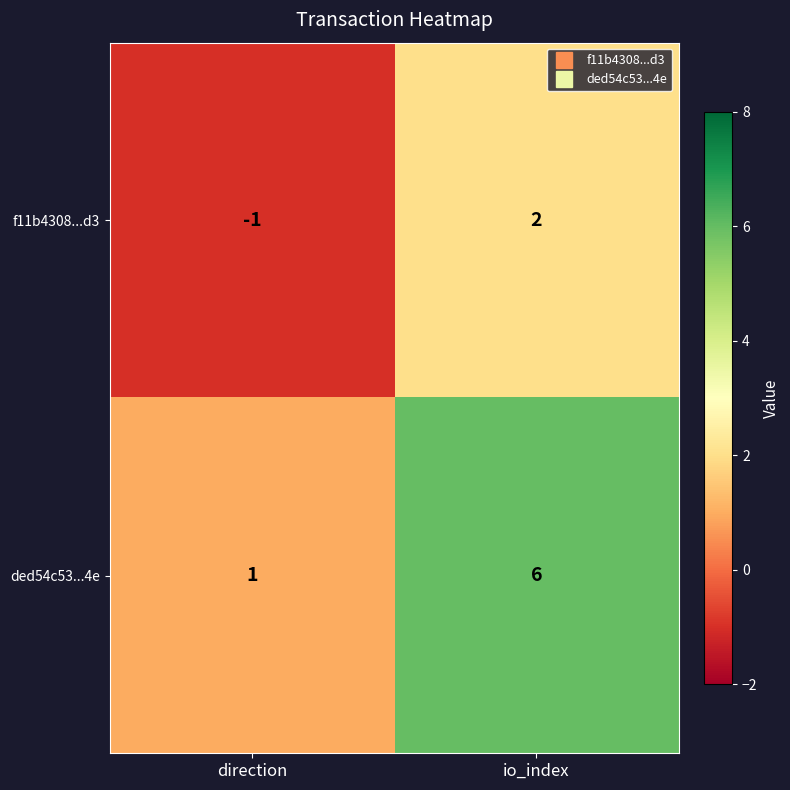

What is the difference between the highest and lowest values at direction?

2